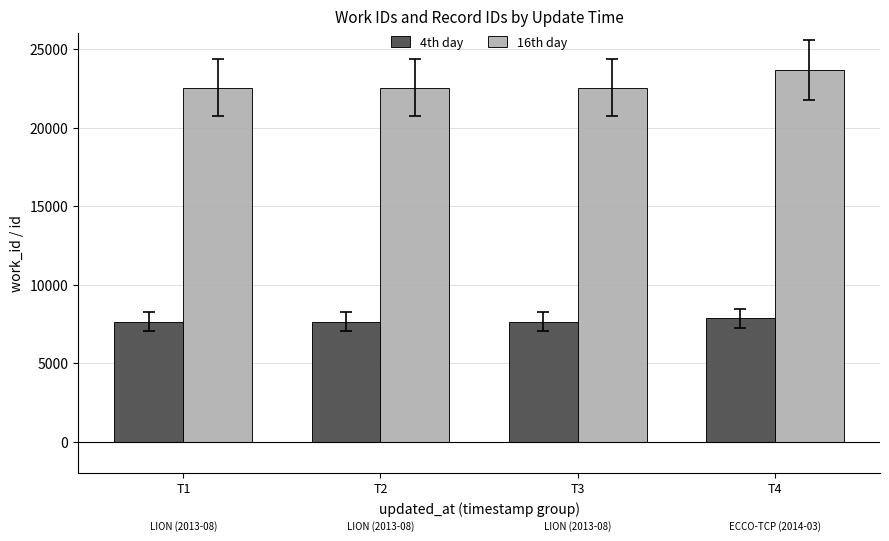

What is the value of the 16th day bar at the 2nd from the left?

22536